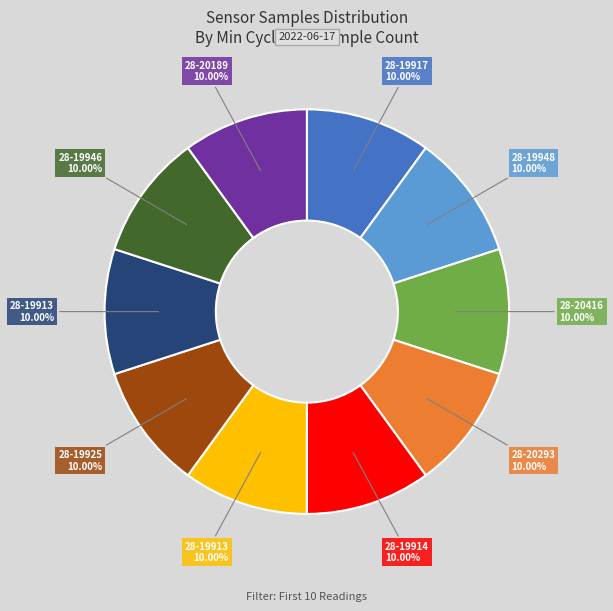

Is there a majority slice in this chart?

No